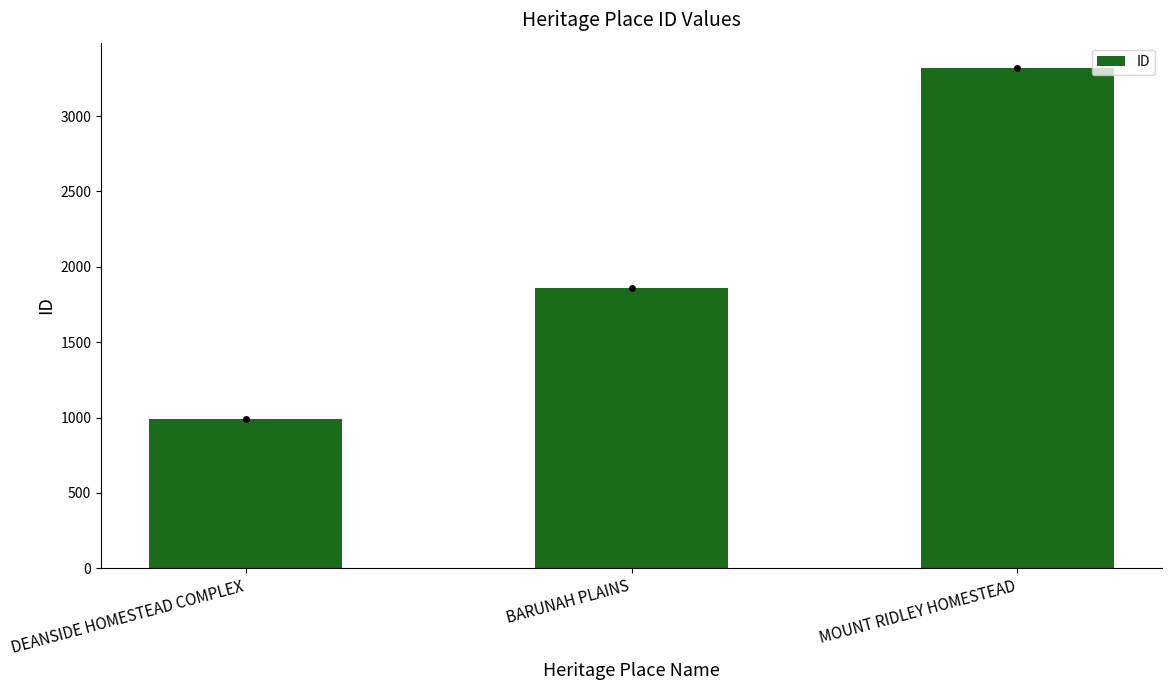

Which has a higher value, MOUNT RIDLEY HOMESTEAD or BARUNAH PLAINS?

MOUNT RIDLEY HOMESTEAD